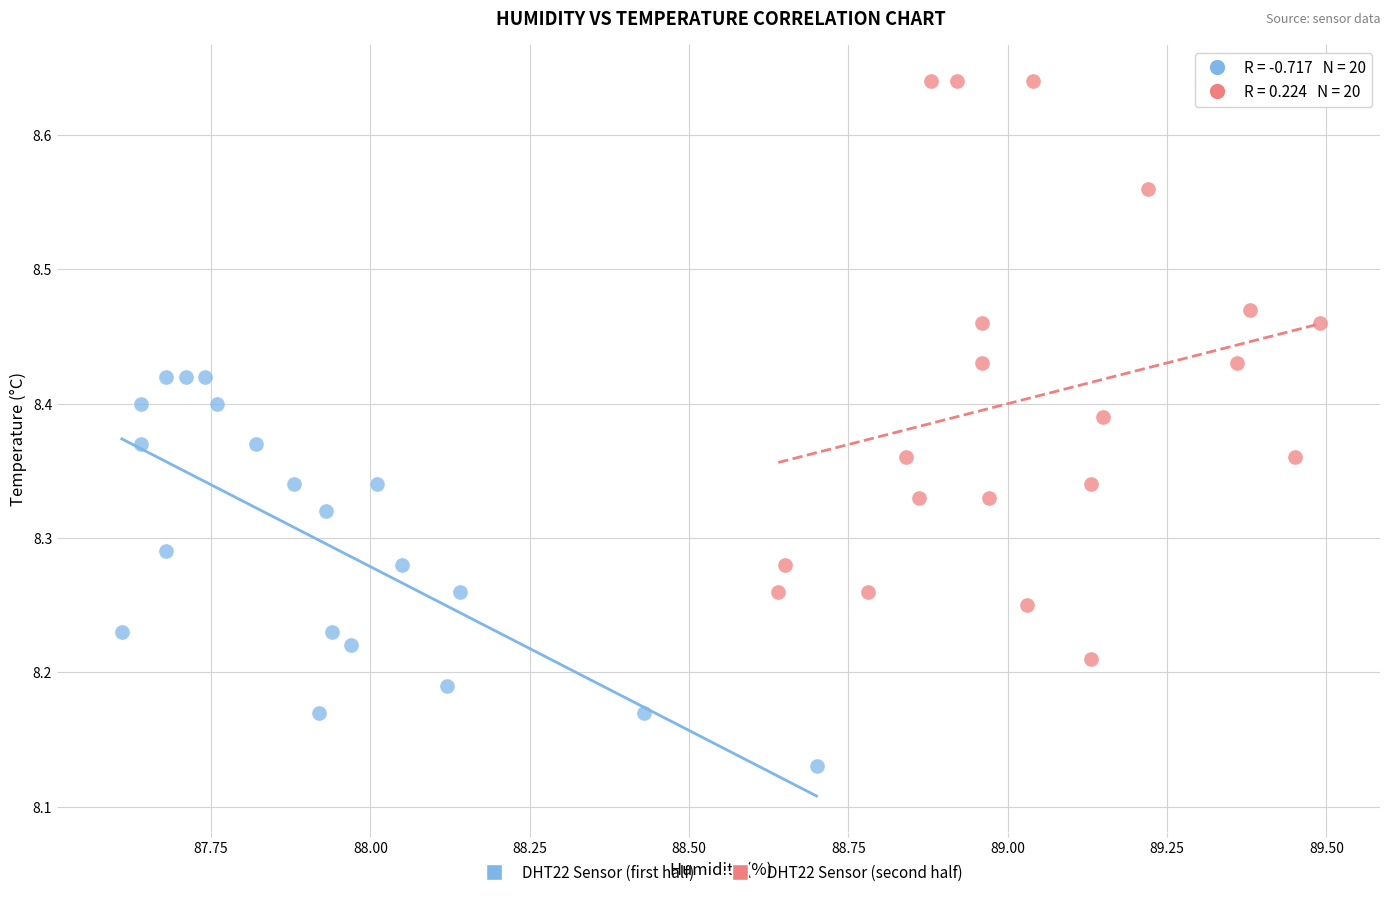

Which series reaches the minimum Y coordinate?

DHT22 Sensor (first half)